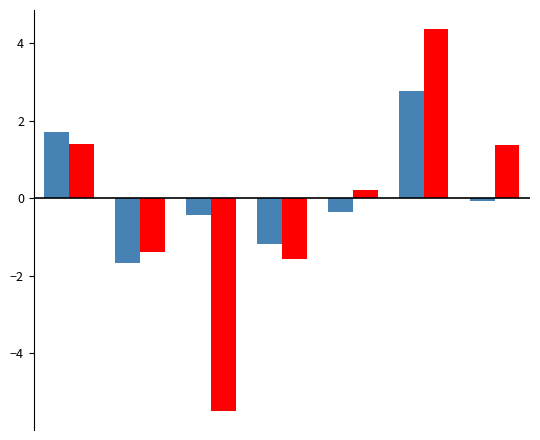

What is the smallest value displayed?

-5.5